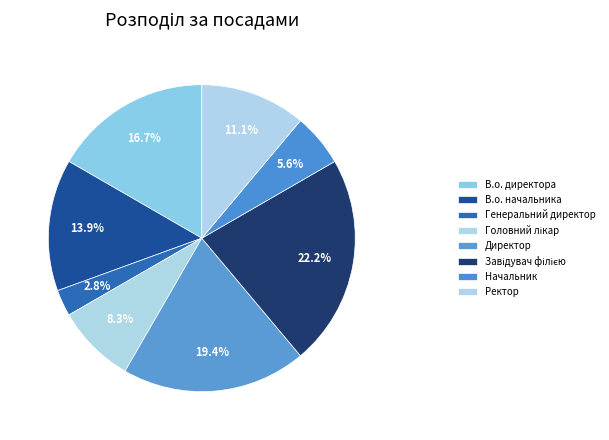

What percentage do В.о. директора and Директор together represent?

36.1%